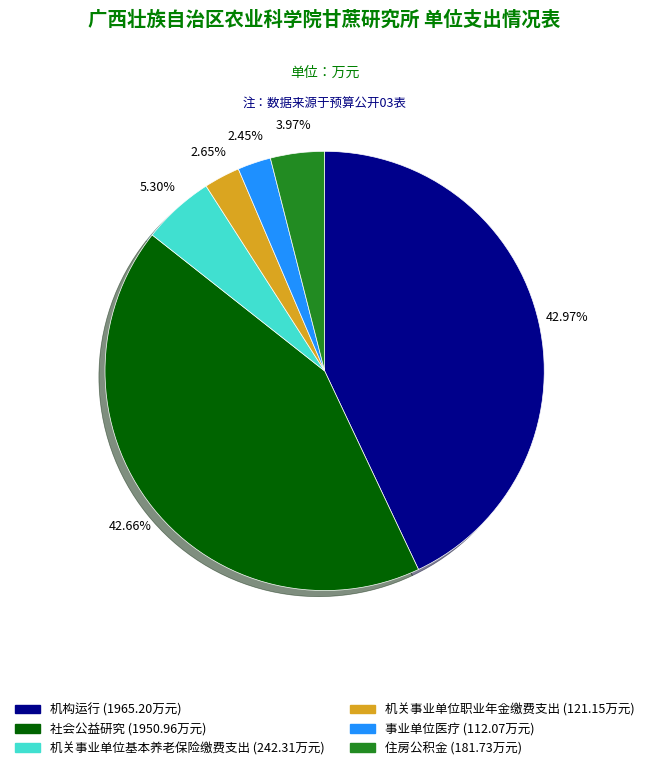

What percentage do 住房公积金 and 社会公益研究 together represent?

46.6%